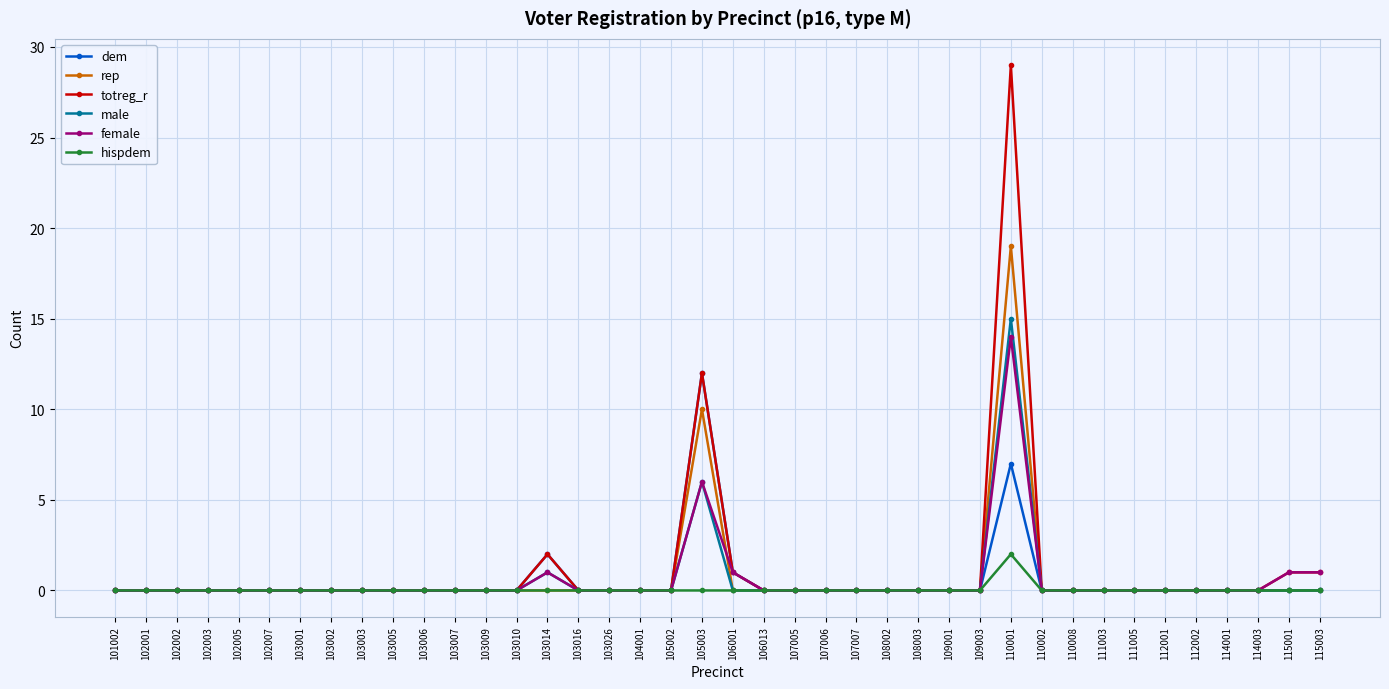

At which category is the sum across all series the highest?

110001